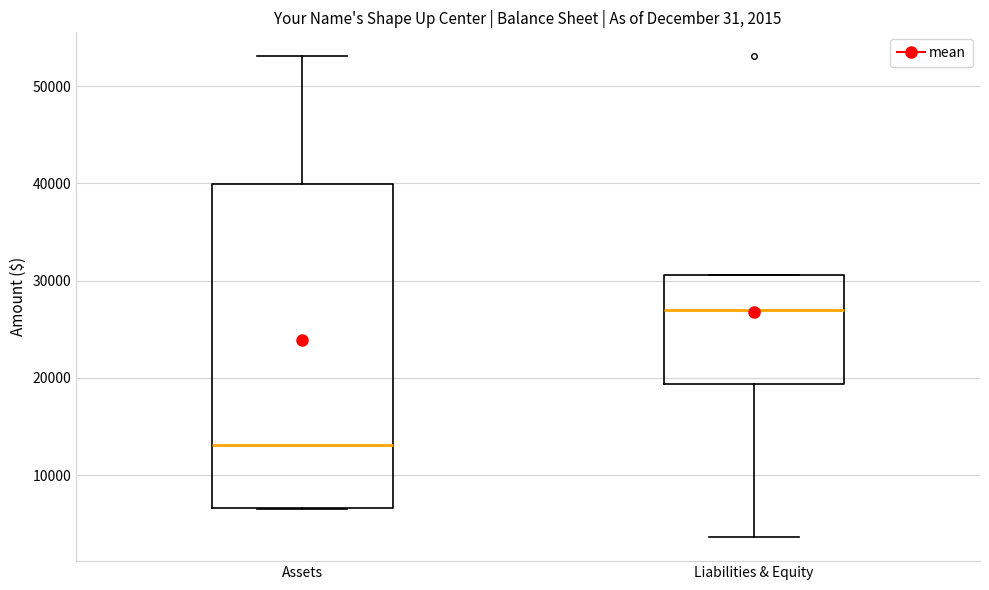

Comparing the boxes themselves (not the whiskers), which one is the tallest?

Assets